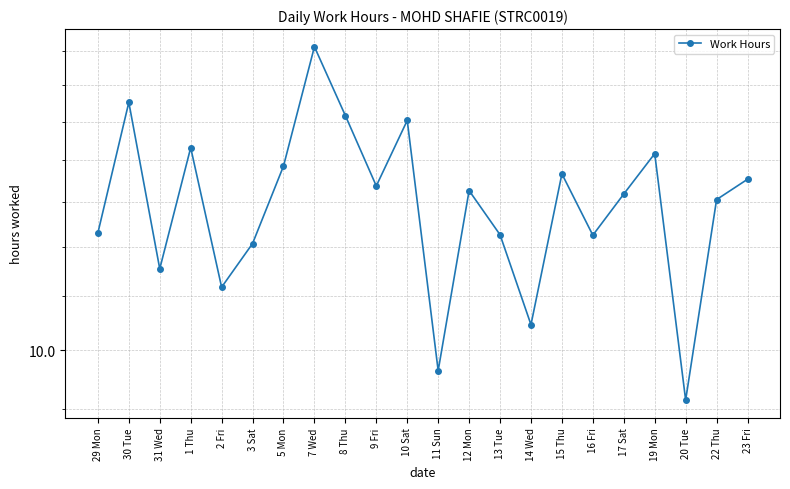

At which label does the data first exceed 13?

30 Tue